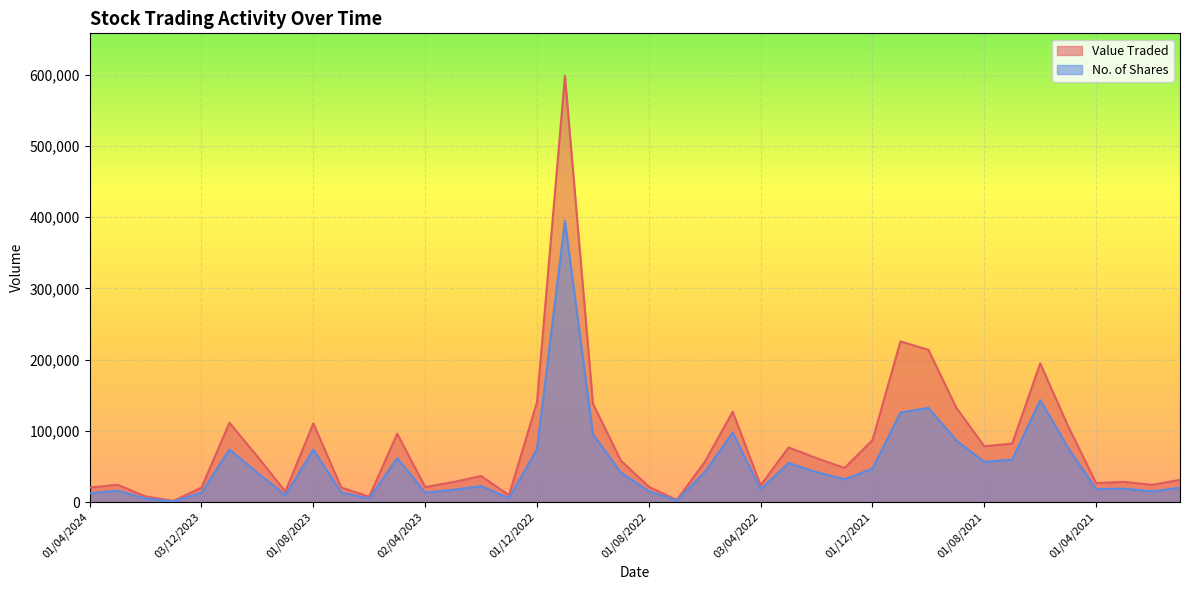

Rank the series by their maximum value, from highest to lowest.

Value Traded, No. of Shares